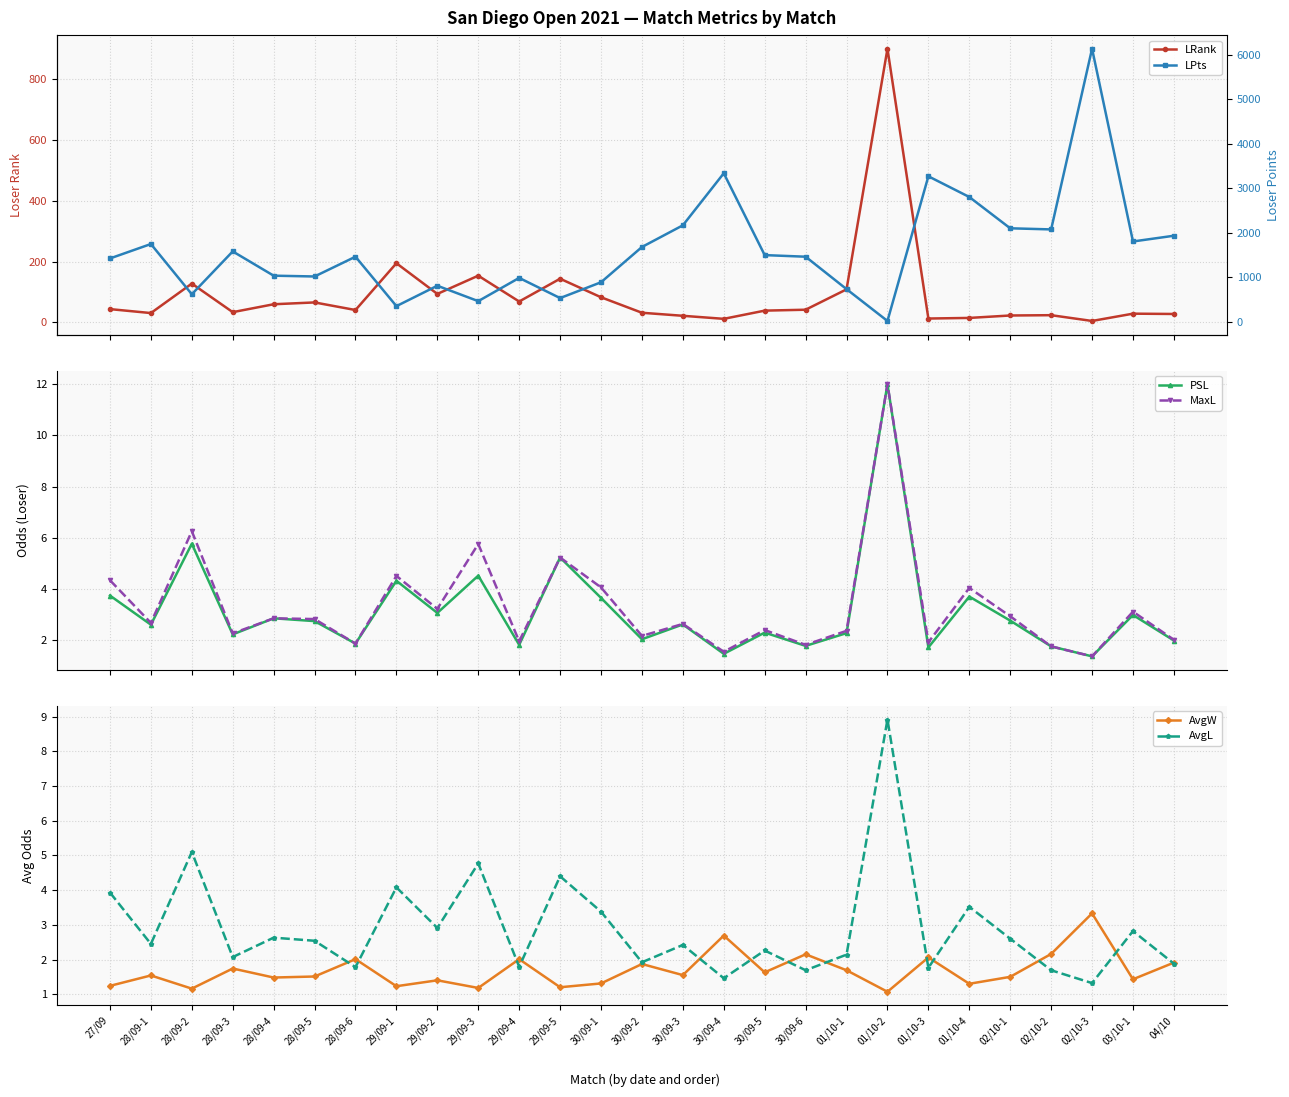

What is the difference between the maximum and second lowest values in the MaxL series?

10.5